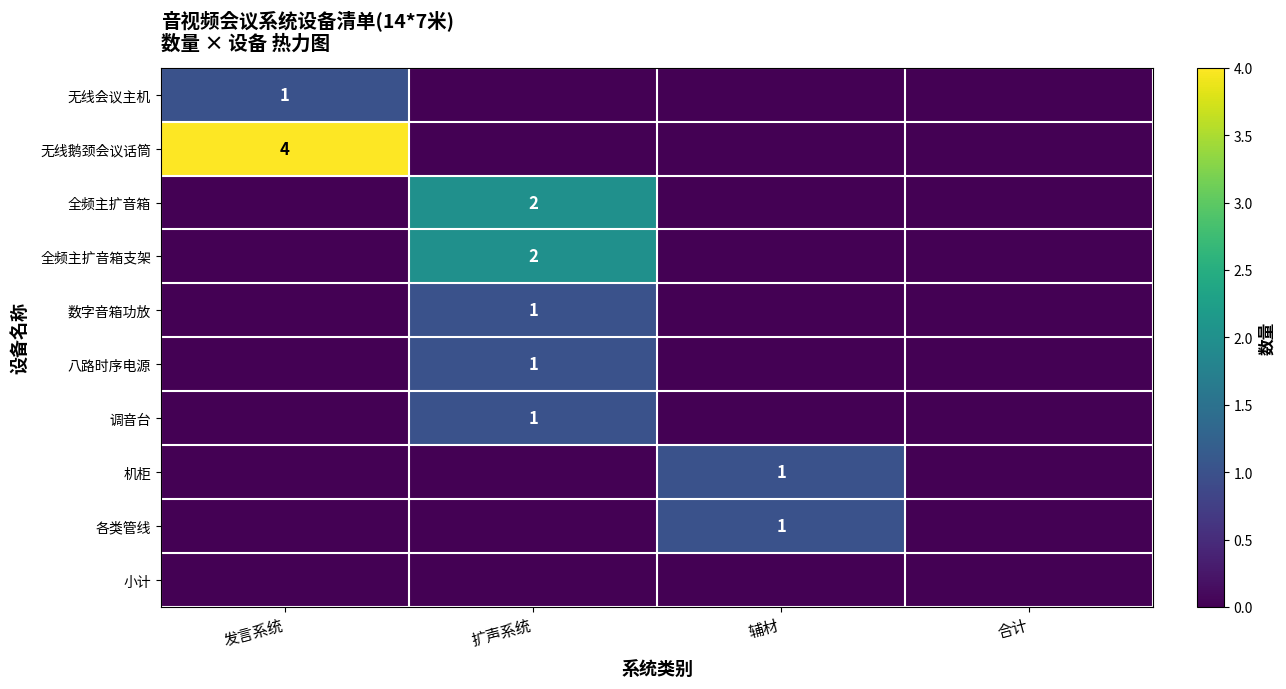

What is the total value across all series at 辅材?

2